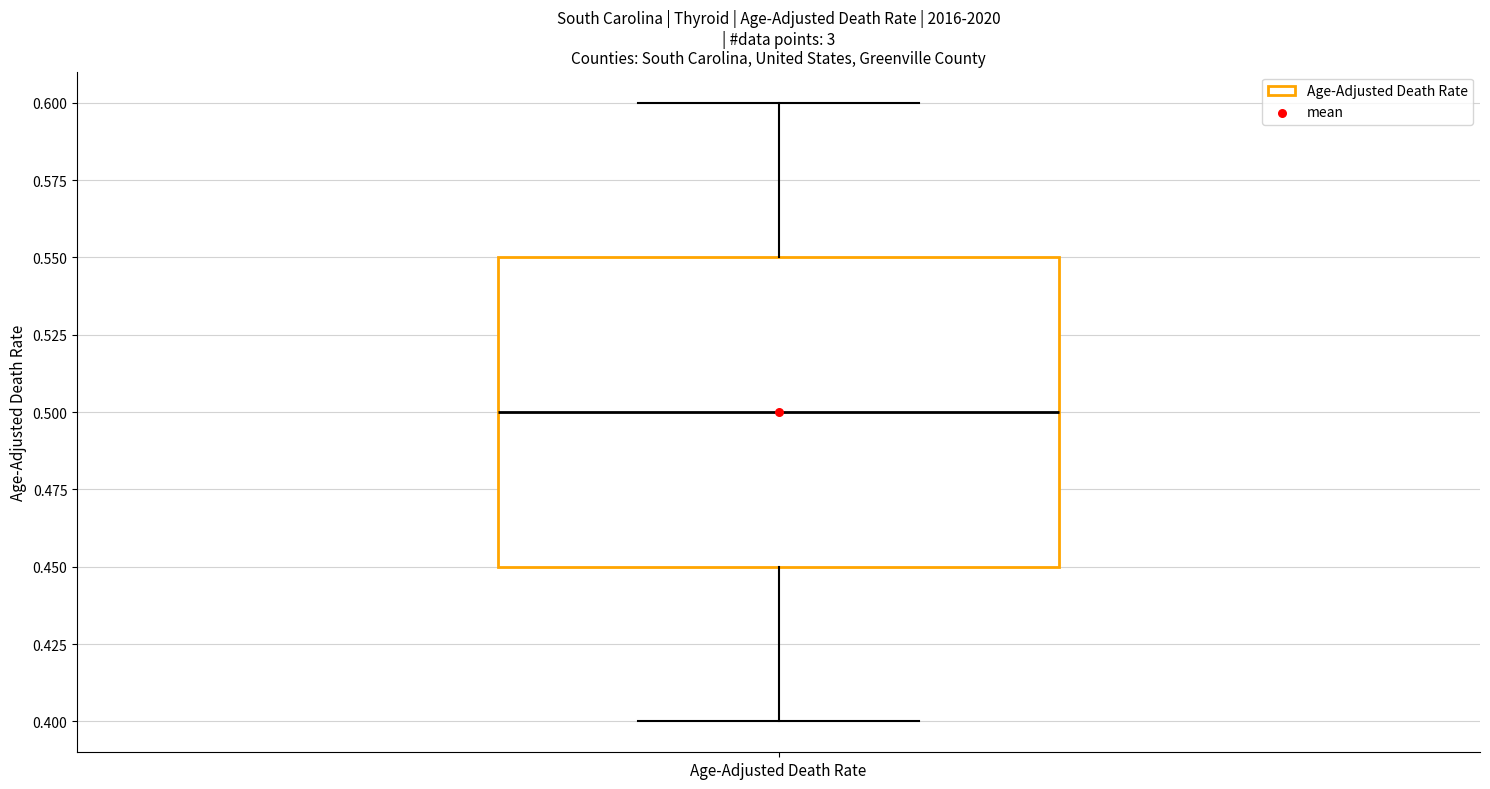

Where does the median line of the box for Age-Adjusted Death Rate sit on the y-axis? The values are not printed on the chart, so give them approximately, as read against the axis.

0.50